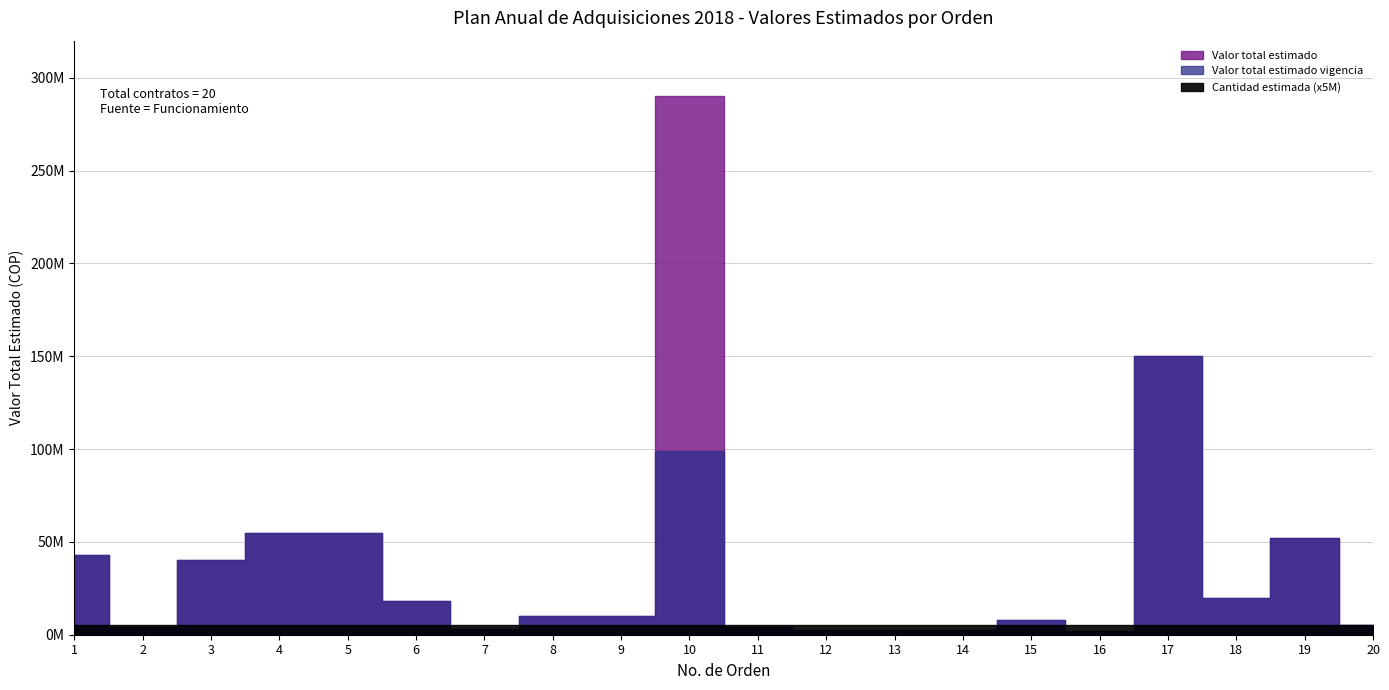

What is the total value across all series at 3?

80000001